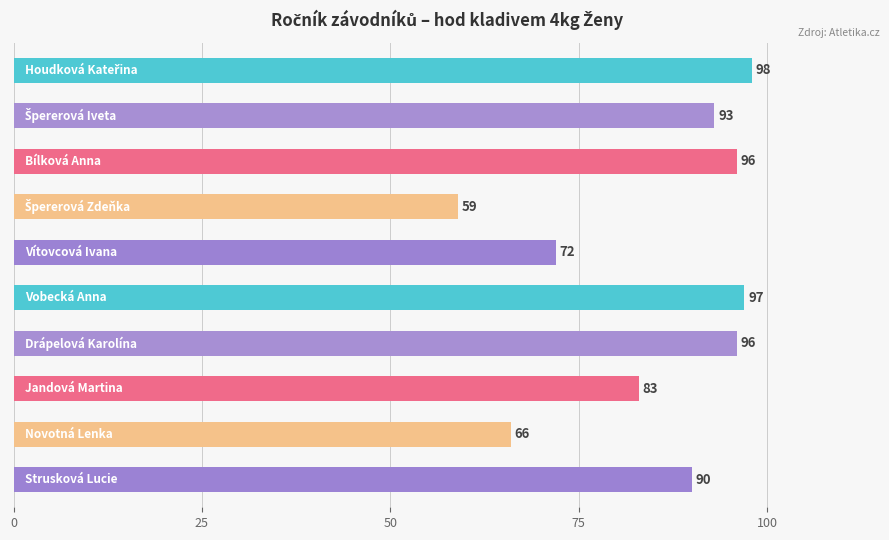

Does the chart contain any negative values?

No